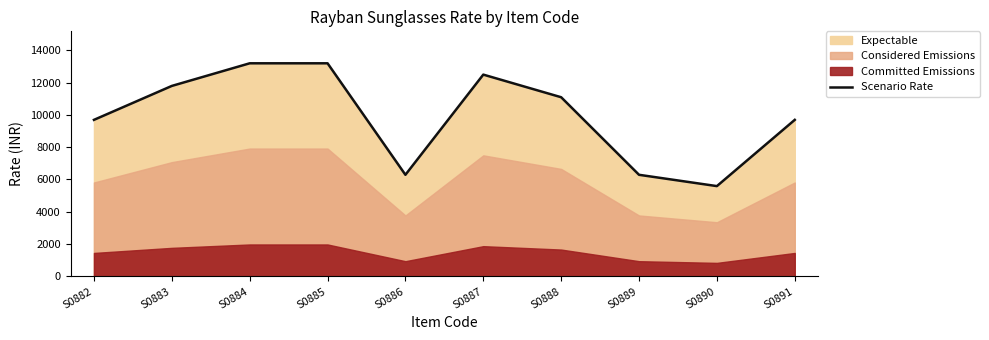

What is the average value?

9930